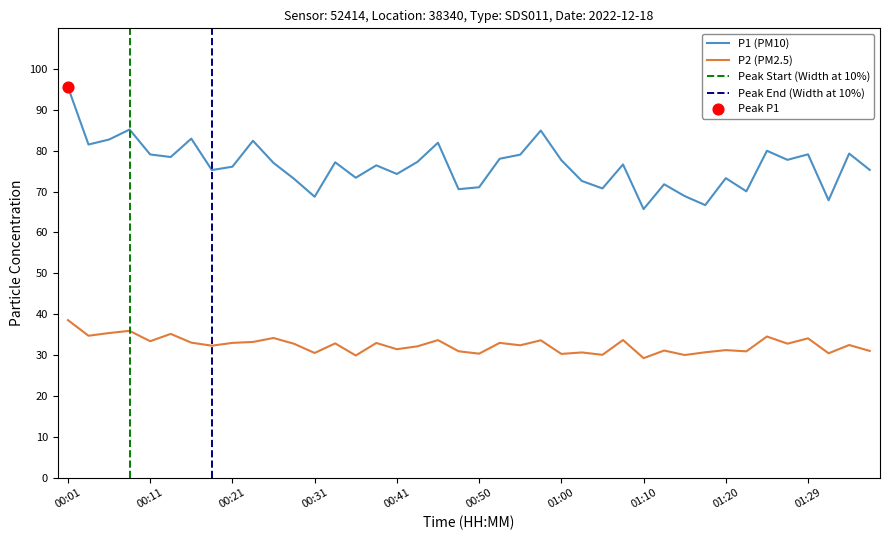

Which series has the largest Y range (max minus min)?

P1